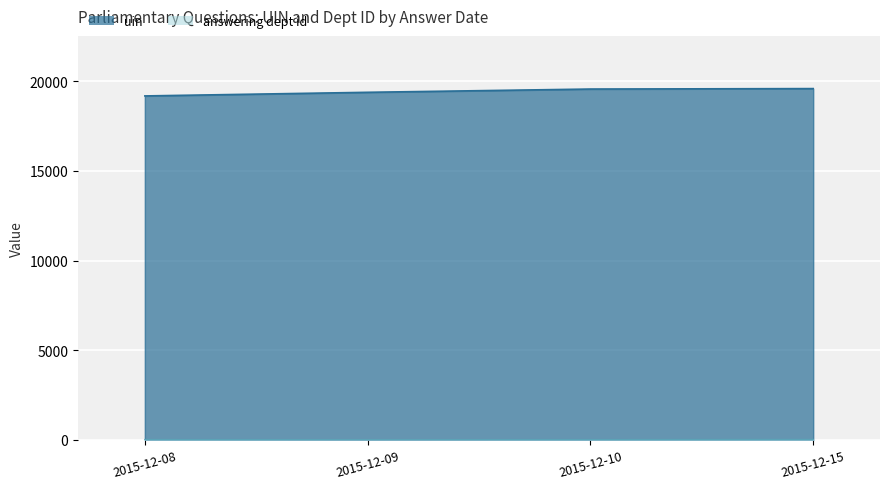

Reading left to right, extract all data points from this chart.

uin: 19180	19382	19564	19589
answering dept id: 20	11	17	26